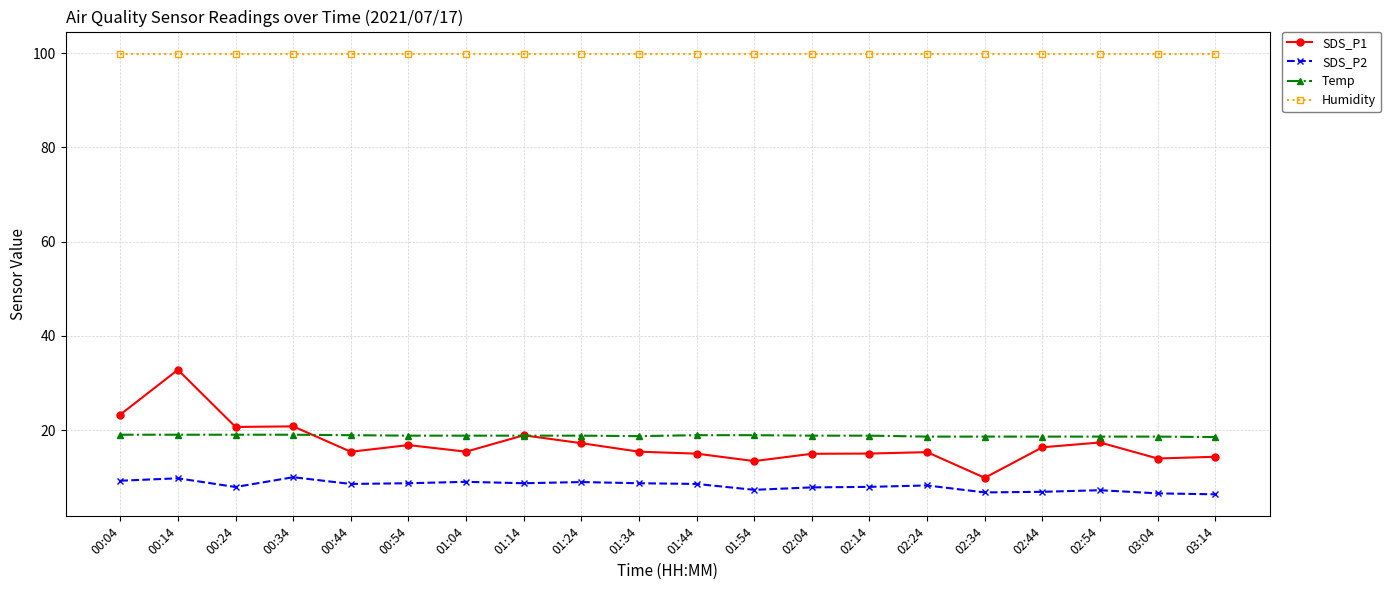

The SDS_P2 series shows 4.5 at 01:24. True or false?

False